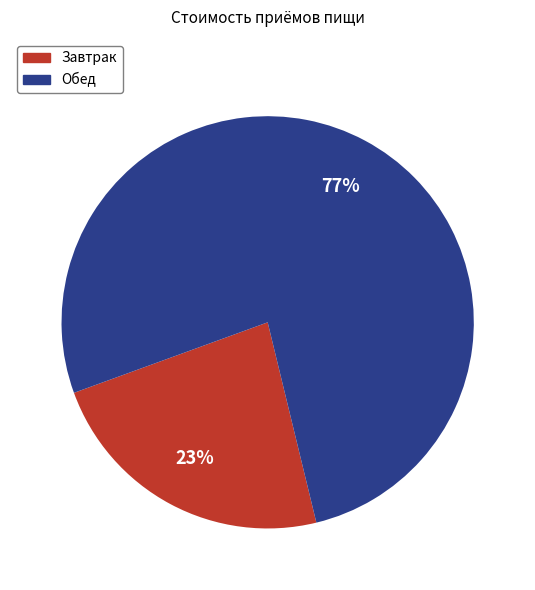

Rank the categories by value from highest to lowest.

Обед, Завтрак